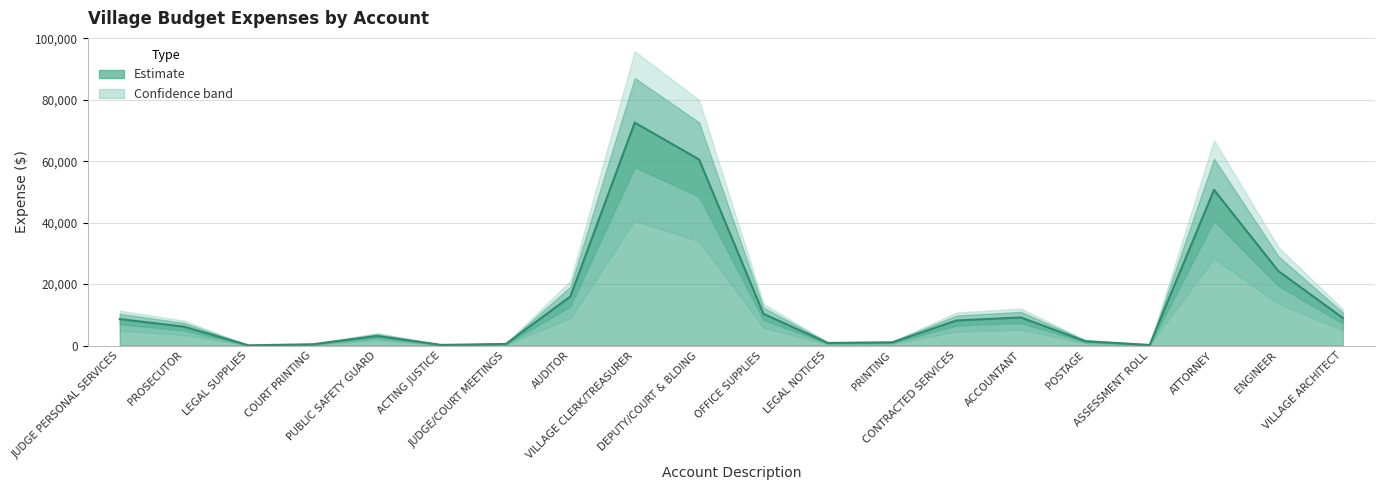

What is the label of the 20th point from the right?

JUDGE PERSONAL SERVICES